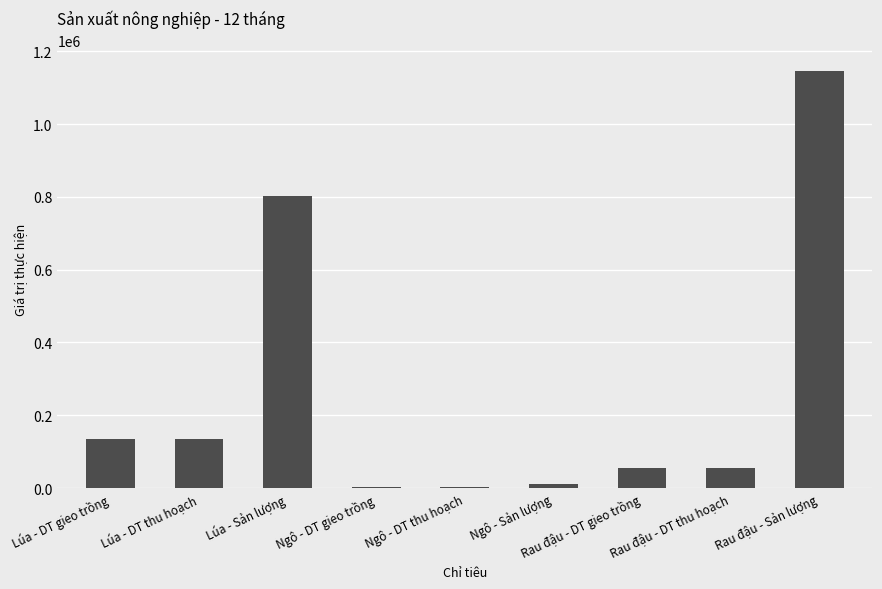

The value at Lúa - DT gieo trồng is 136032. True or false?

True